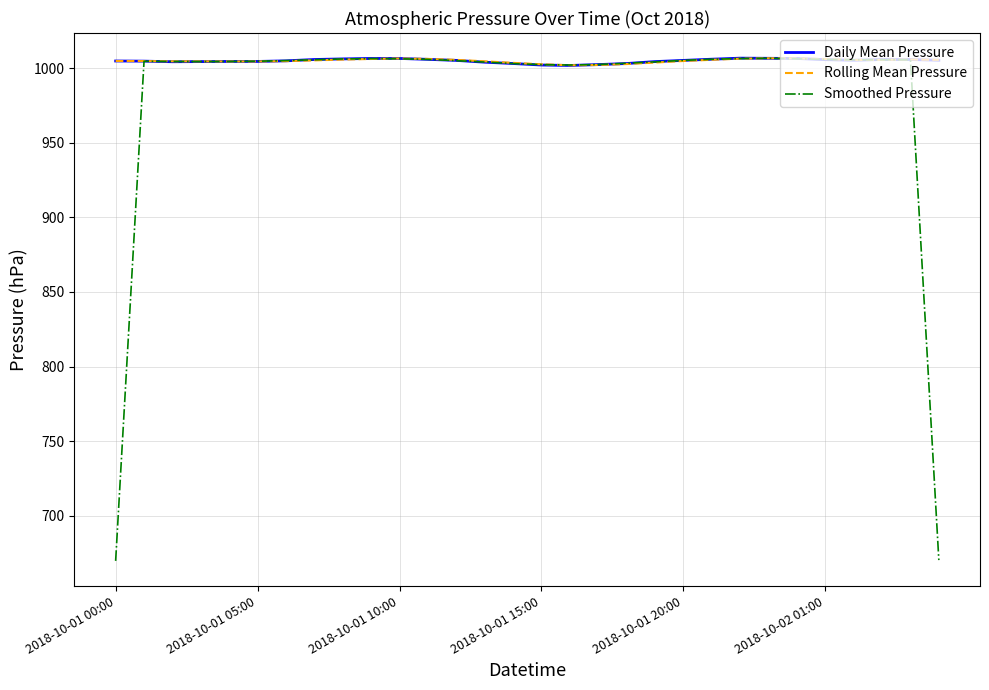

How many categories are shown in the chart?

30